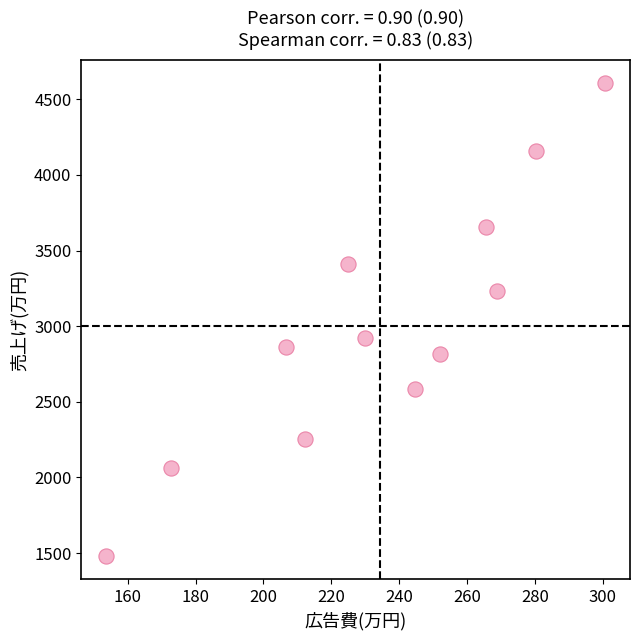

What is the average X value?

234.4